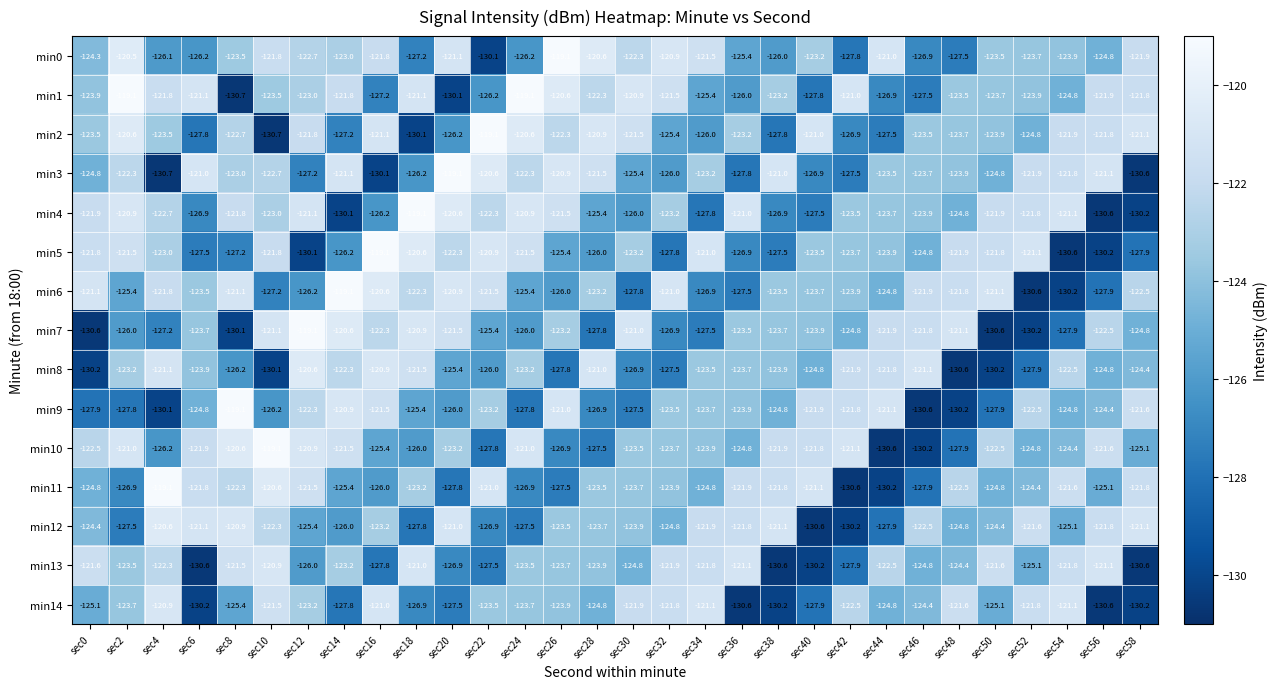

At how many categories does at least one series exceed -120?

12